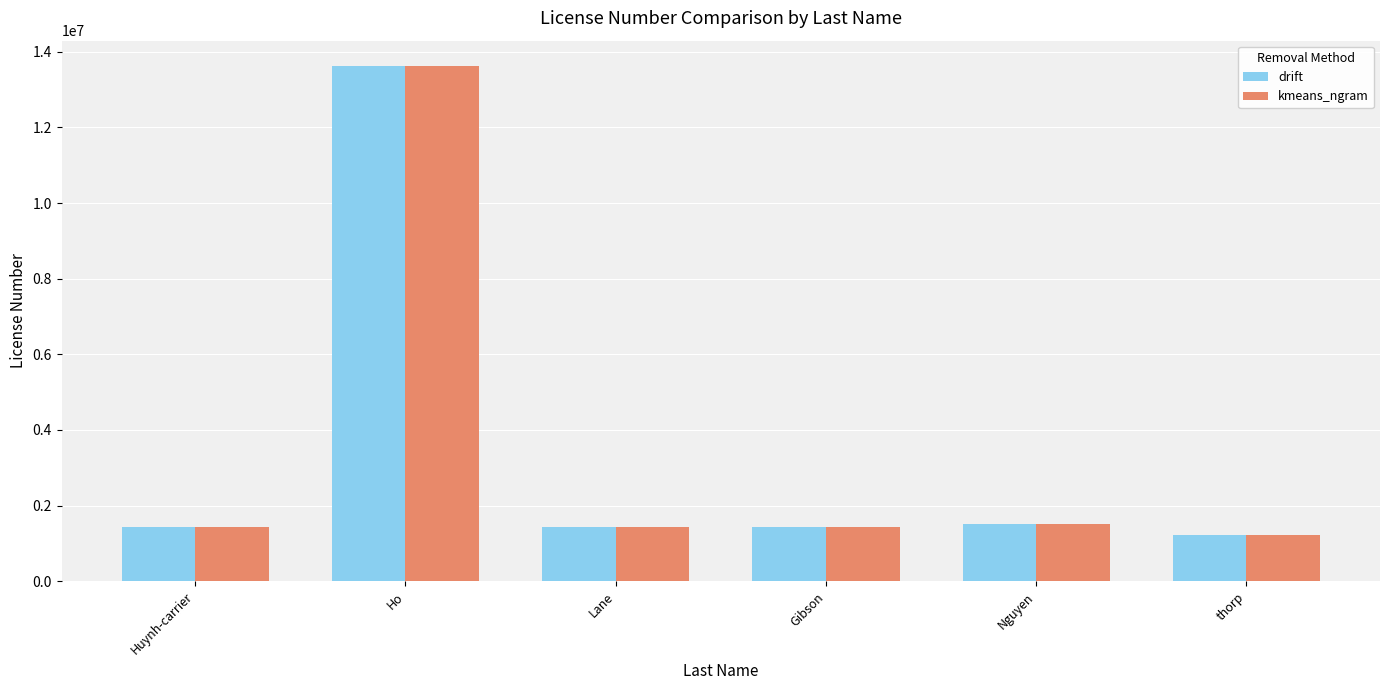

What value does the drift series have at Nguyen, to the nearest 100?

1503400